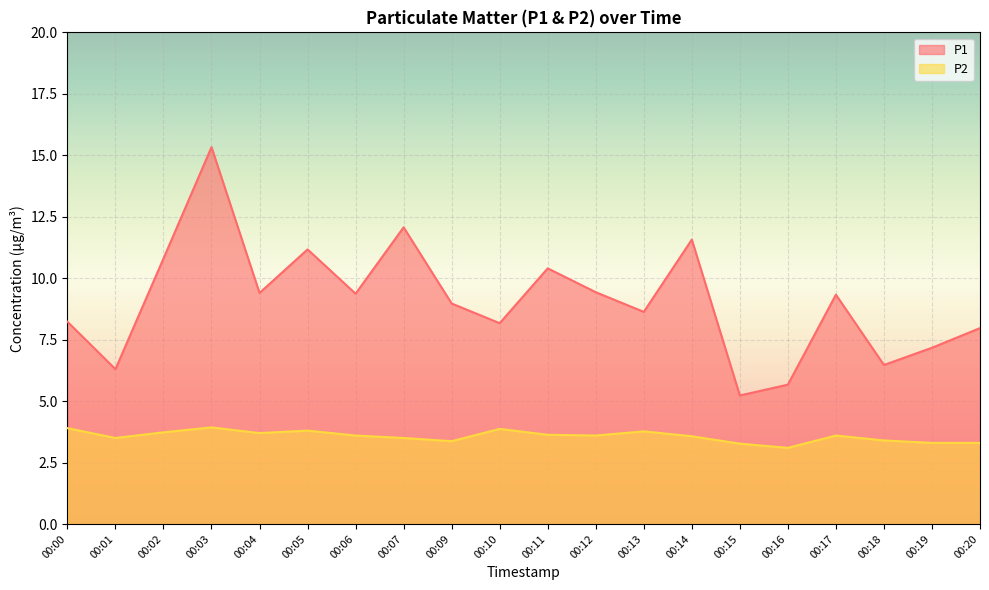

True or false: P2 has more than 1 points higher than both neighbors.

True